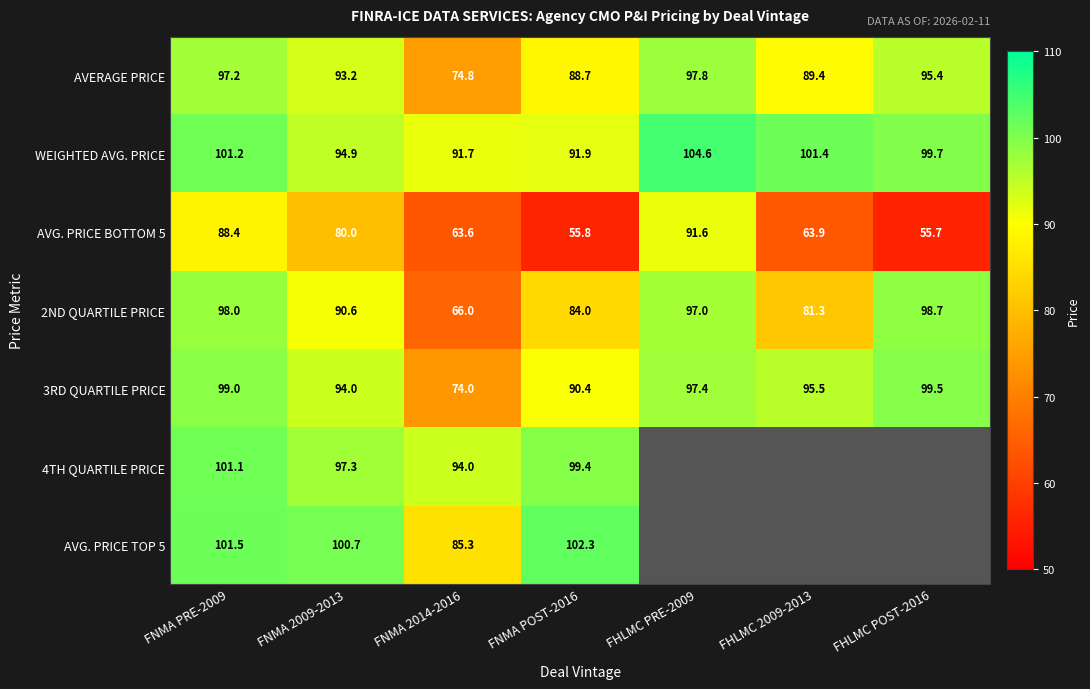

Where is AVG. PRICE BOTTOM 5 nearest to the value 73?

FNMA 2009-2013